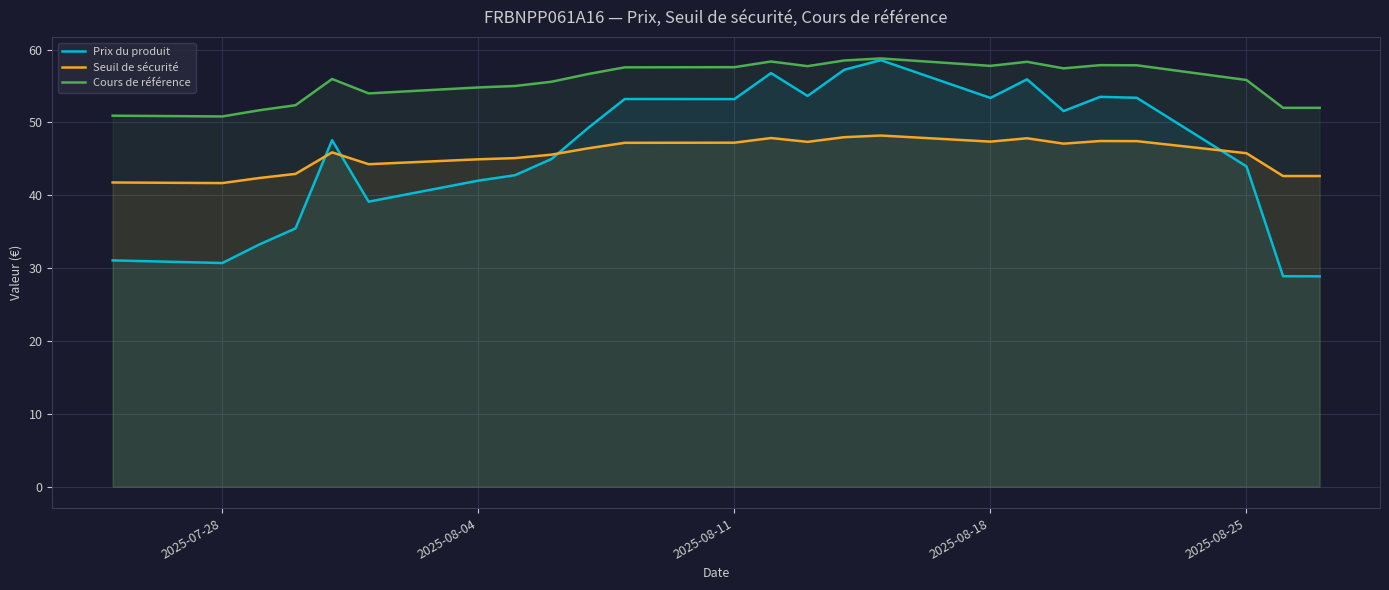

What is the total value across all series at 2025-08-18?

158.5